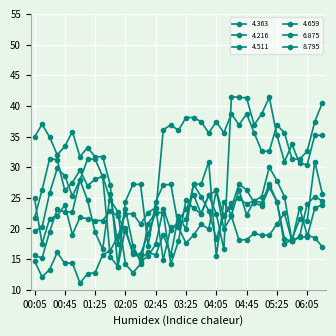

Which series has the largest range (max minus min)?

4.511